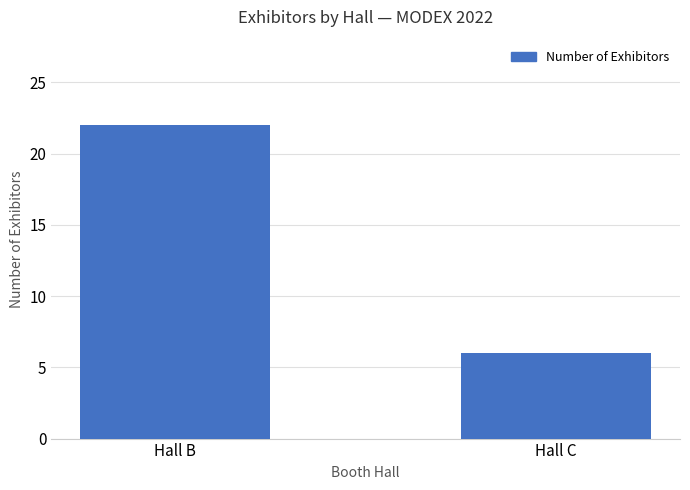

True or false: the data shows 6 at Hall C.

True